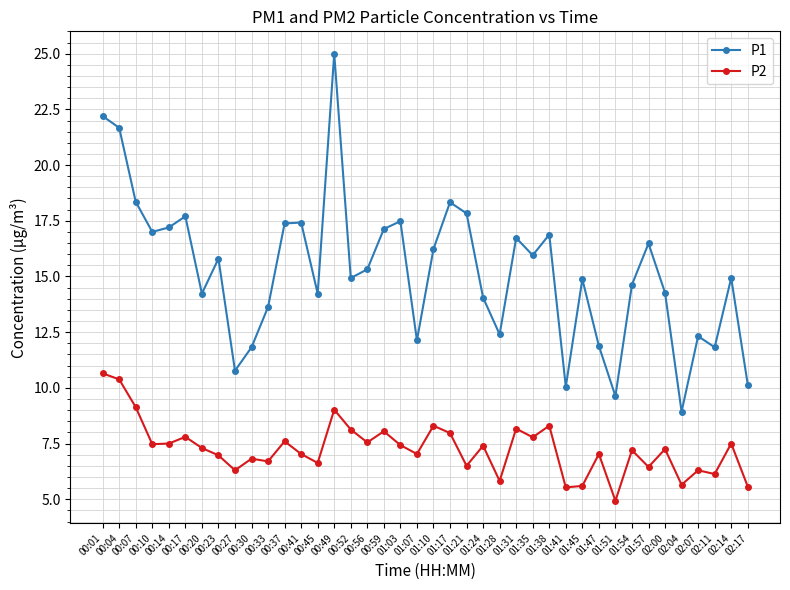

What is the maximum value shown in the chart?

25.0